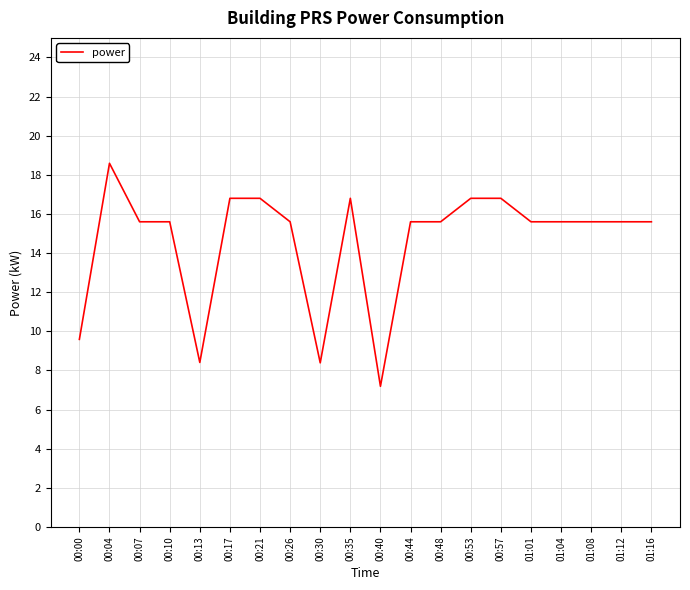

How many lines are shown in the chart?

1